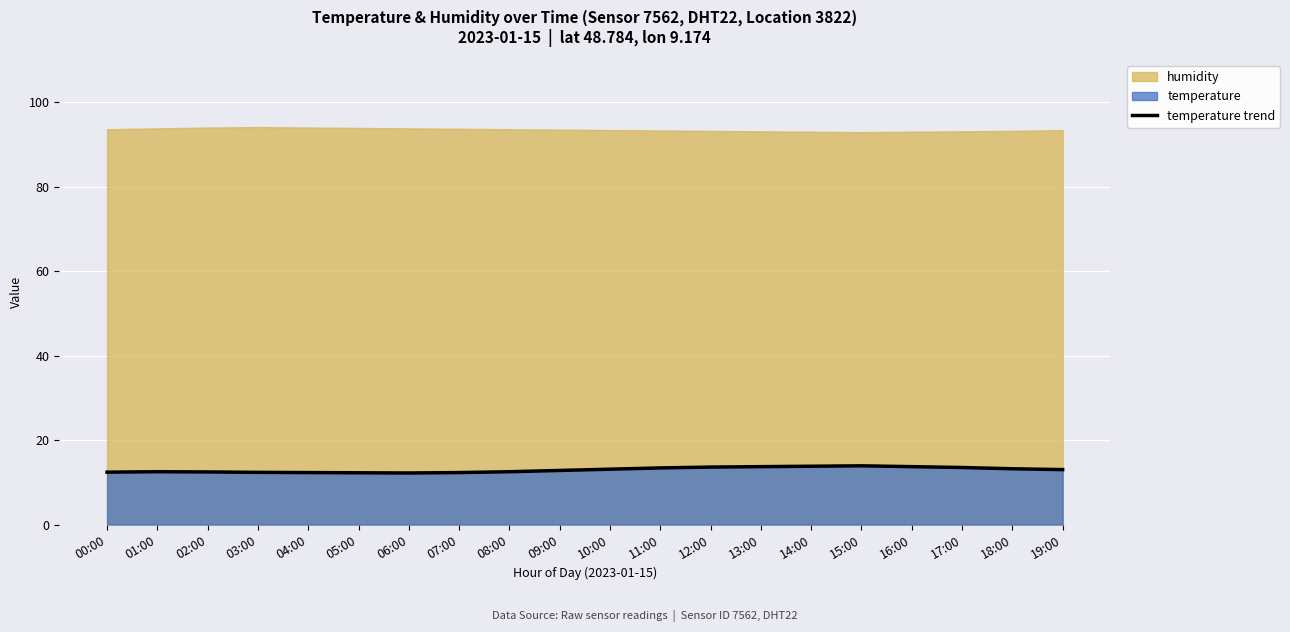

Approximately how many times larger is the value at 02:00 compared to 03:00?

1.0